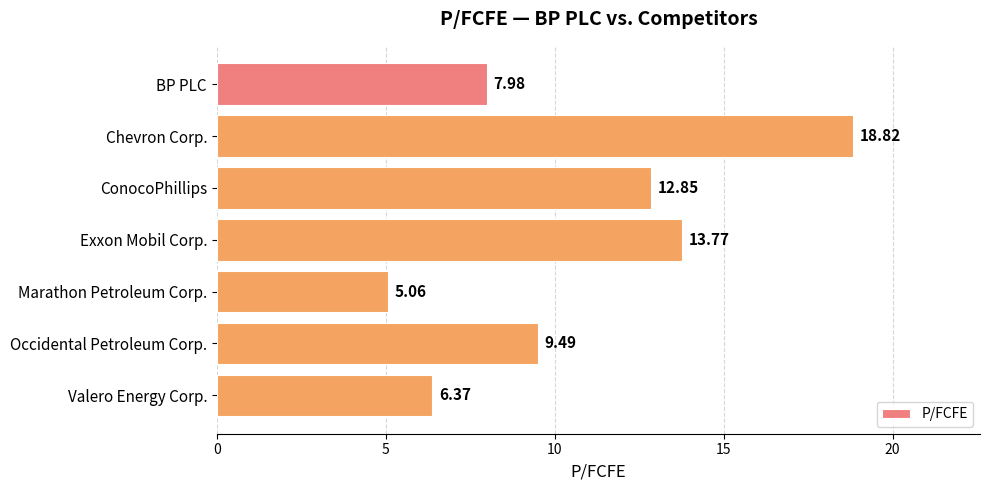

What is the average value?

10.6